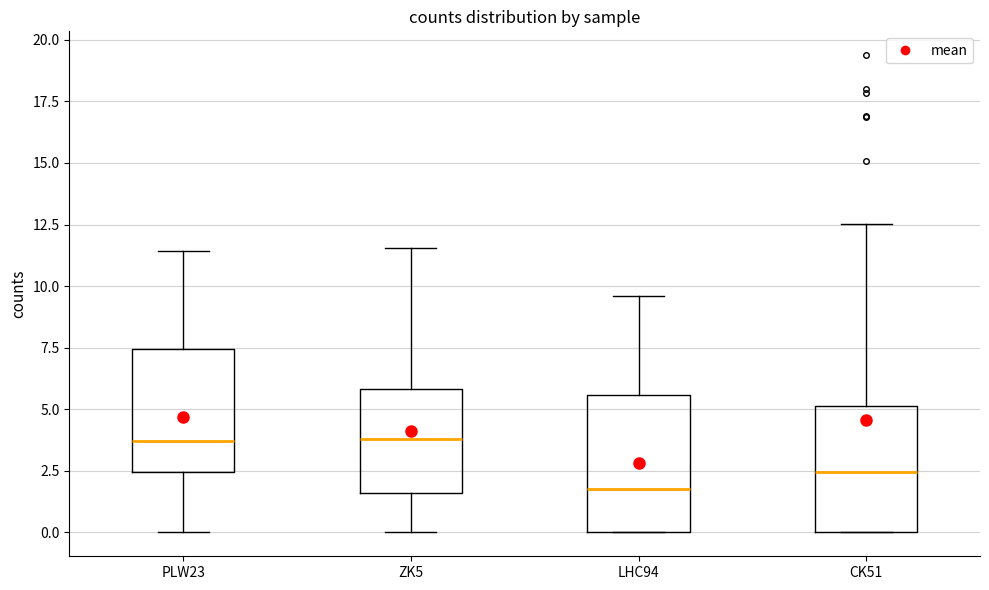

Reading left to right, read every box against the y-axis: the position of its median line, the range the box covers, and the ends of its whiskers. The values are not printed on the chart, so give them approximately, as read against the axis.

PLW23: median 3.5, box 2.5 to 7.5, whiskers 0.0 to 11.5
ZK5: median 4.0, box 1.5 to 6.0, whiskers 0.0 to 11.5
LHC94: median 2.0, box 0.0 to 5.5, whiskers 0.0 to 9.5
CK51: median 2.5, box 0.0 to 5.0, whiskers 0.0 to 12.5